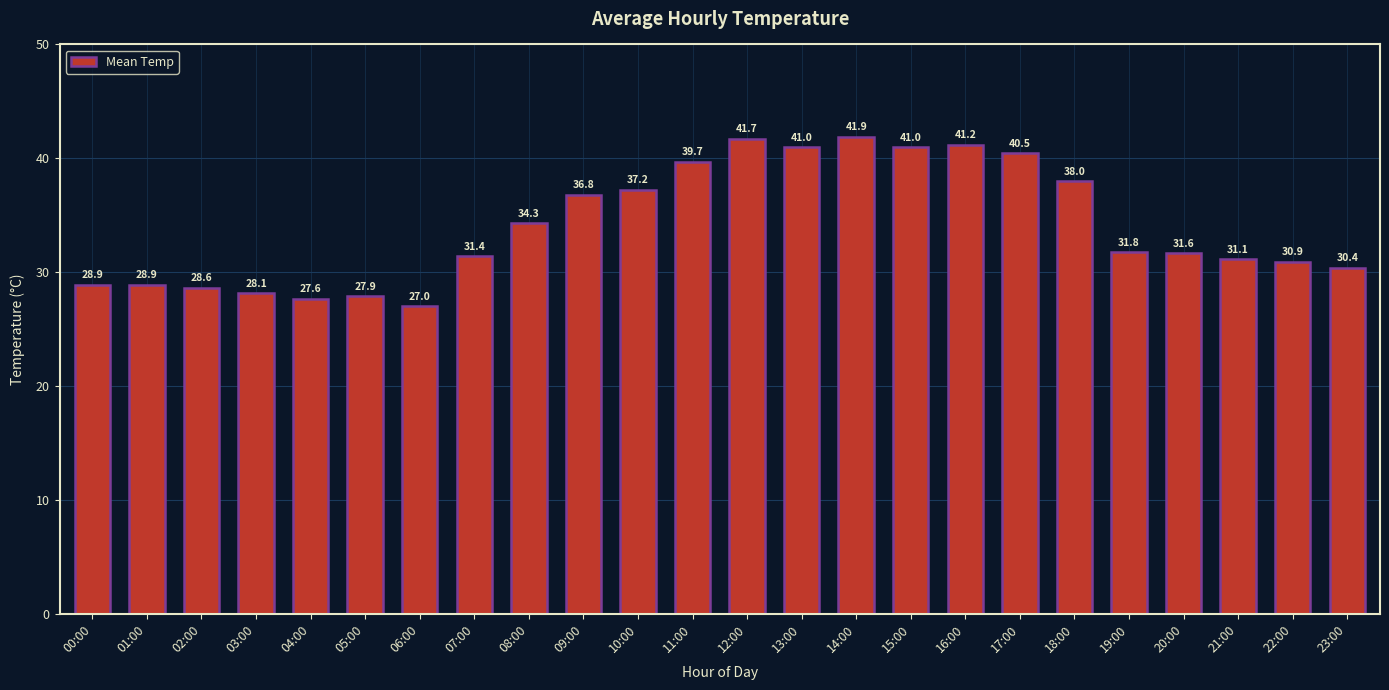

What is the change in value from 19:00 to 21:00?

-0.6